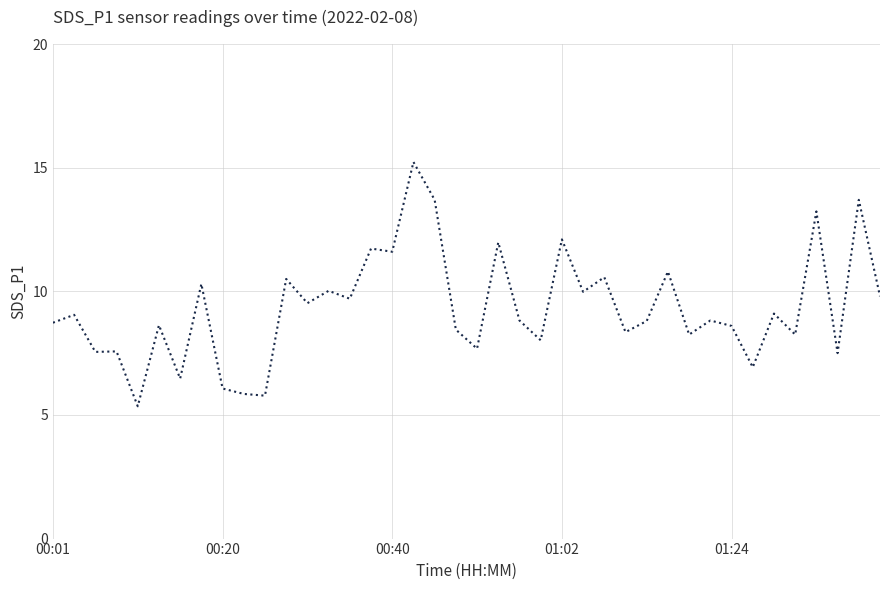

What is the greatest value displayed?

15.2